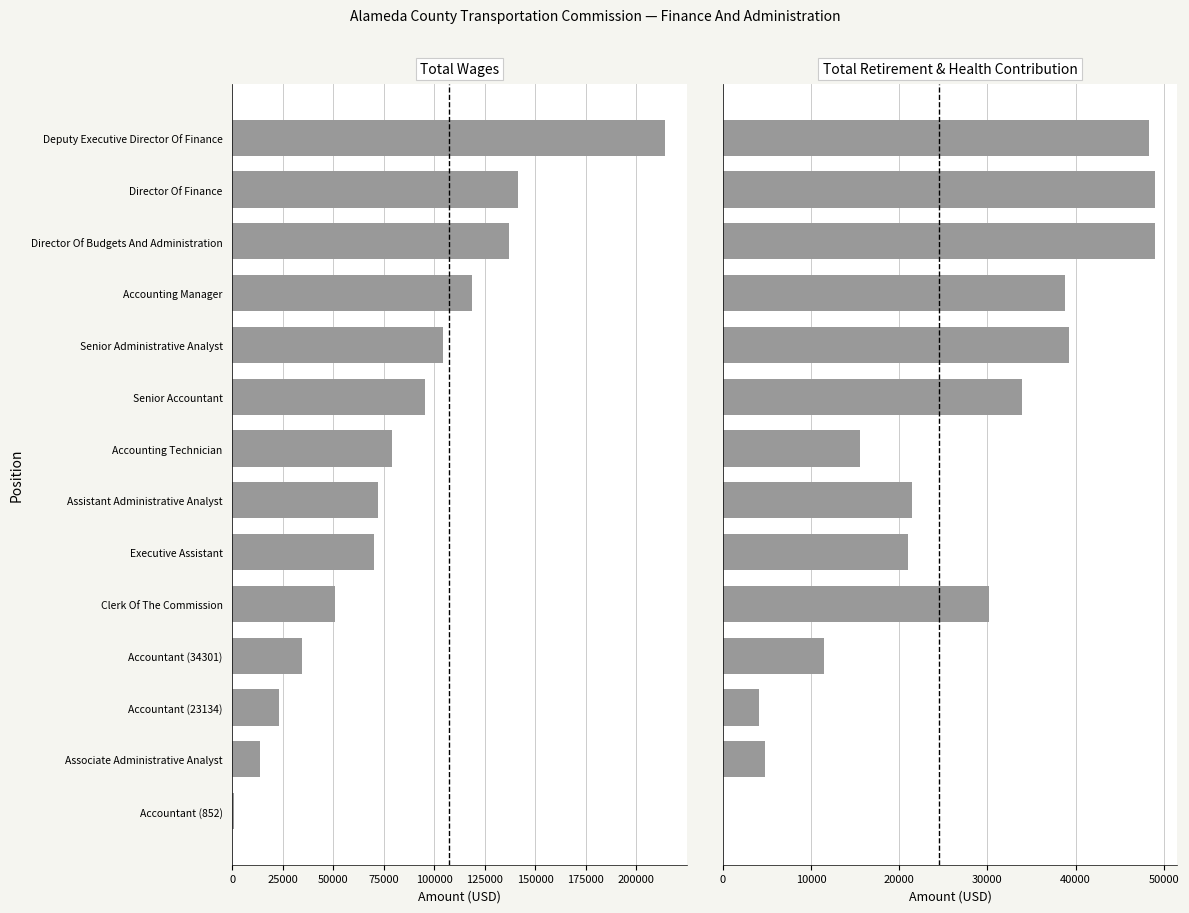

How many bars are there in each group?

2